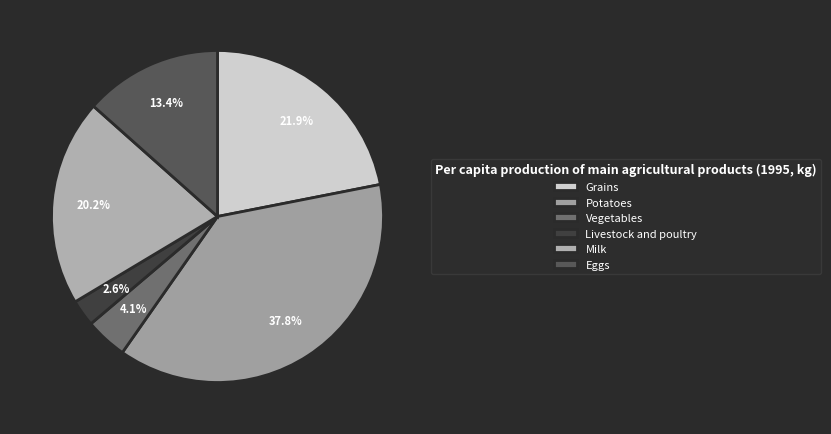

Which category has the biggest portion of the pie?

Potatoes